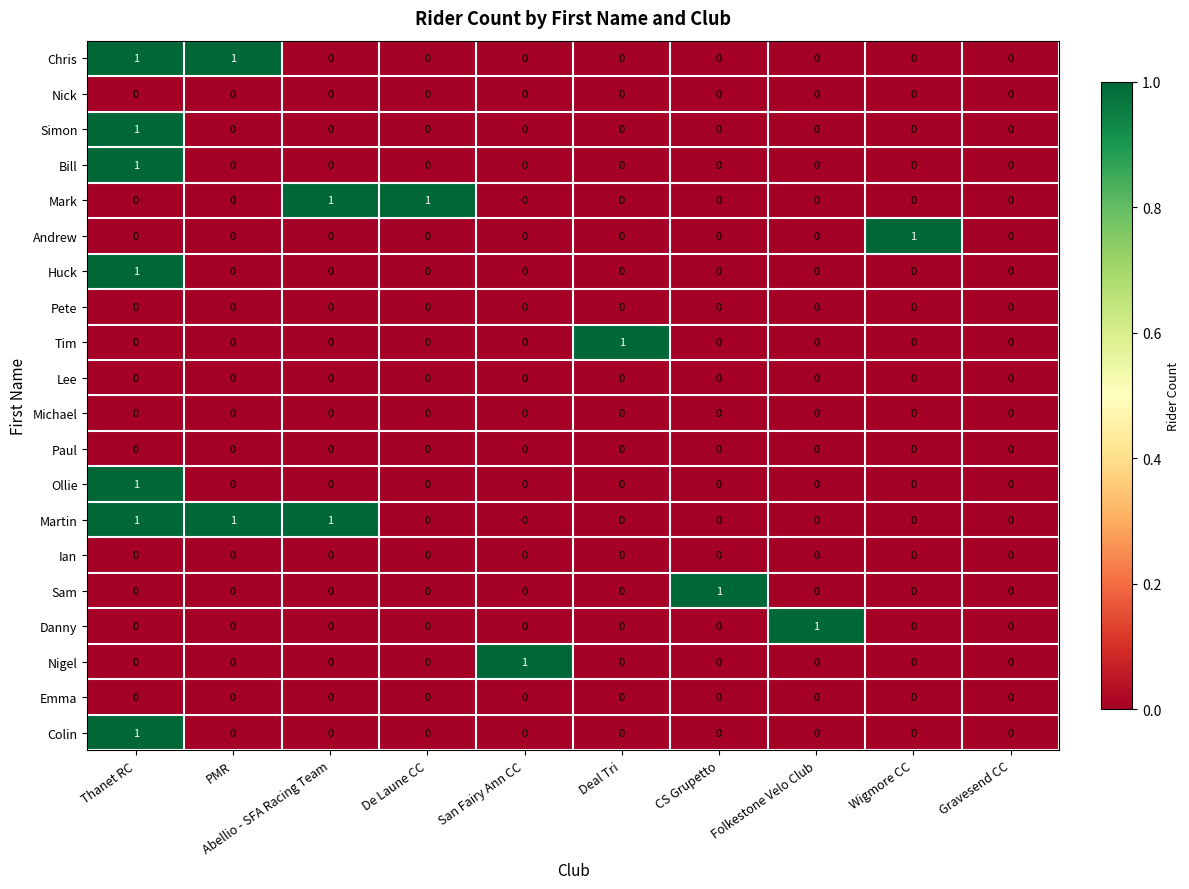

True or false: Nick has a value of 0 at Thanet RC.

True